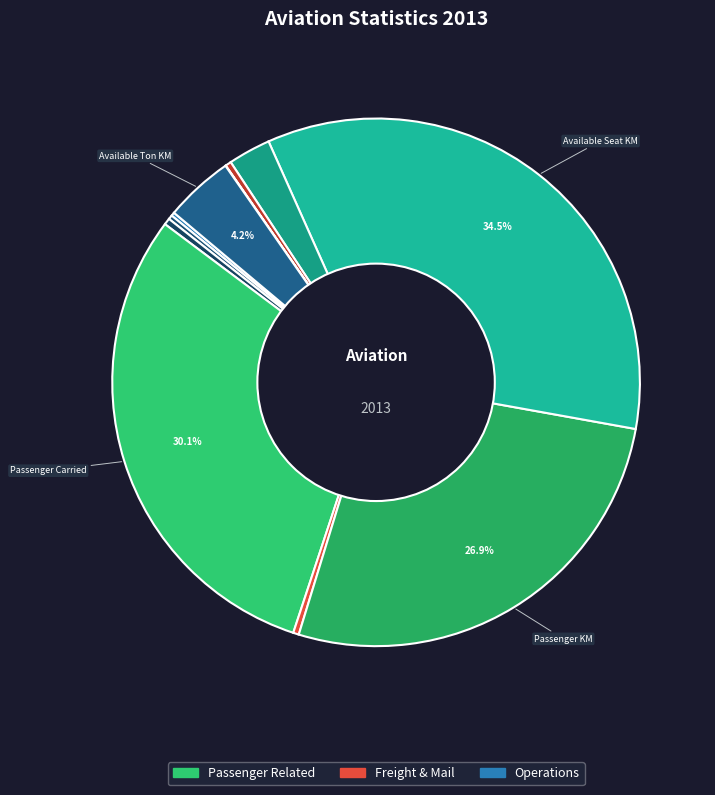

How many slices are in this pie chart?

11